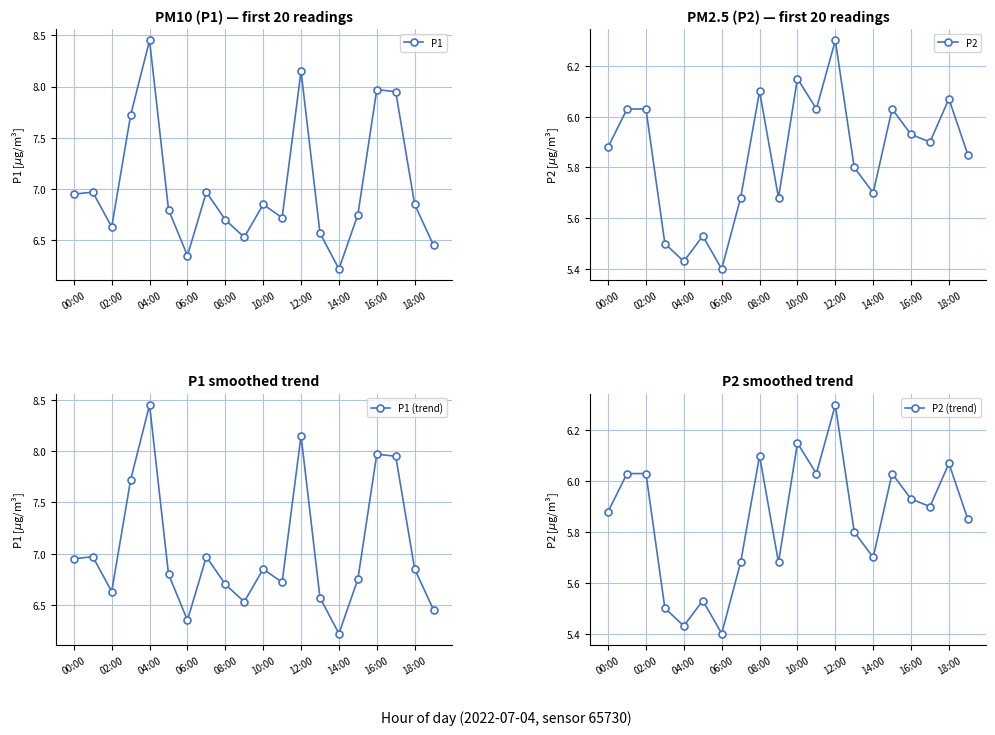

At which category does P1 reach its first local valley?

02:00